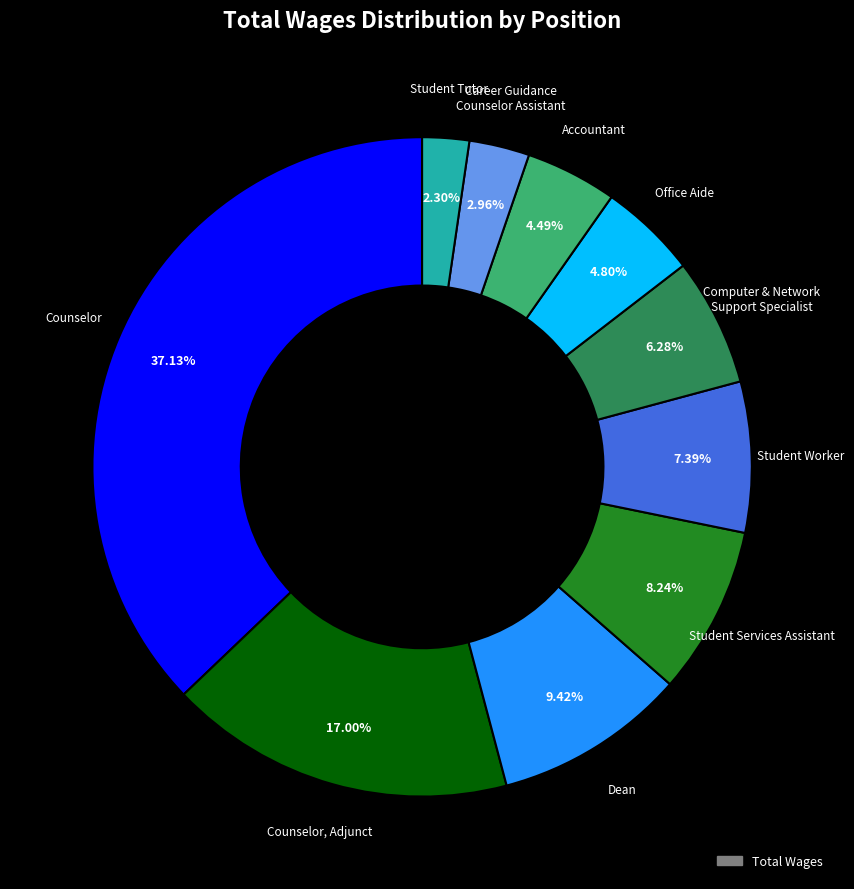

Is there any slice that represents more than half of the pie?

No